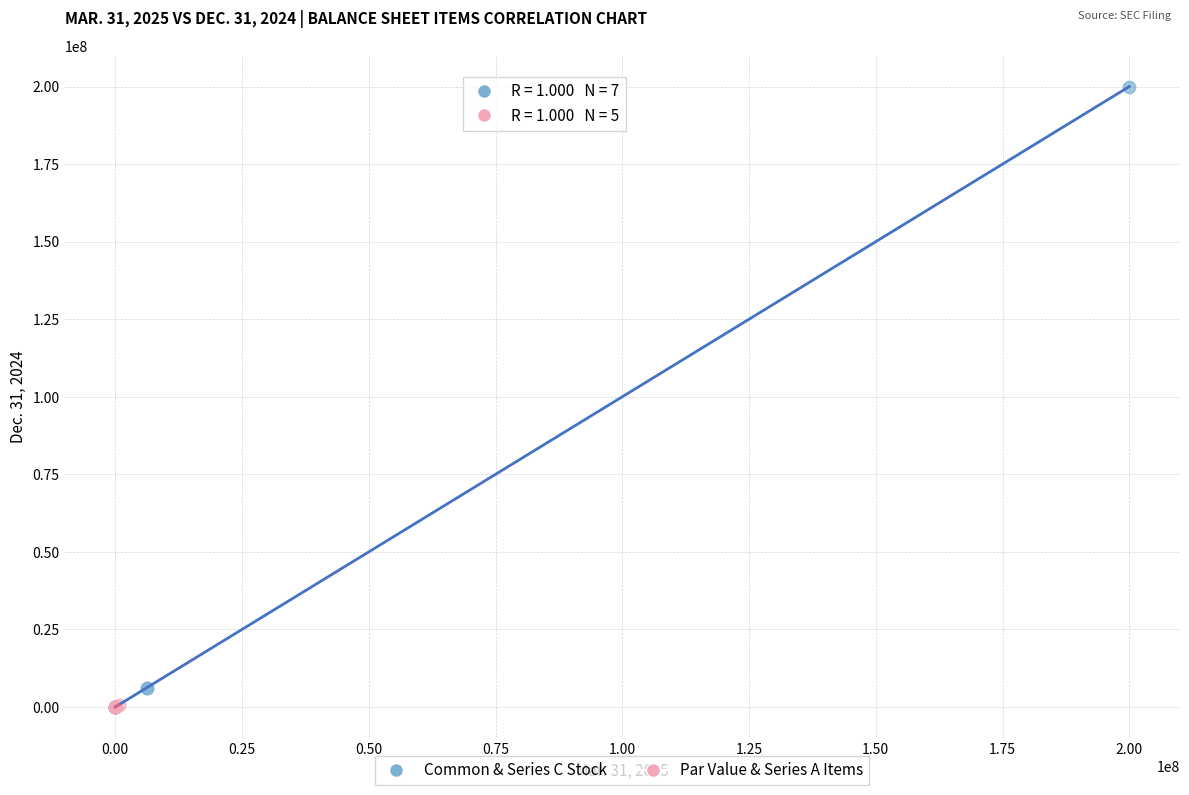

Which series has the widest spread of Y values?

Common & Series C Stock